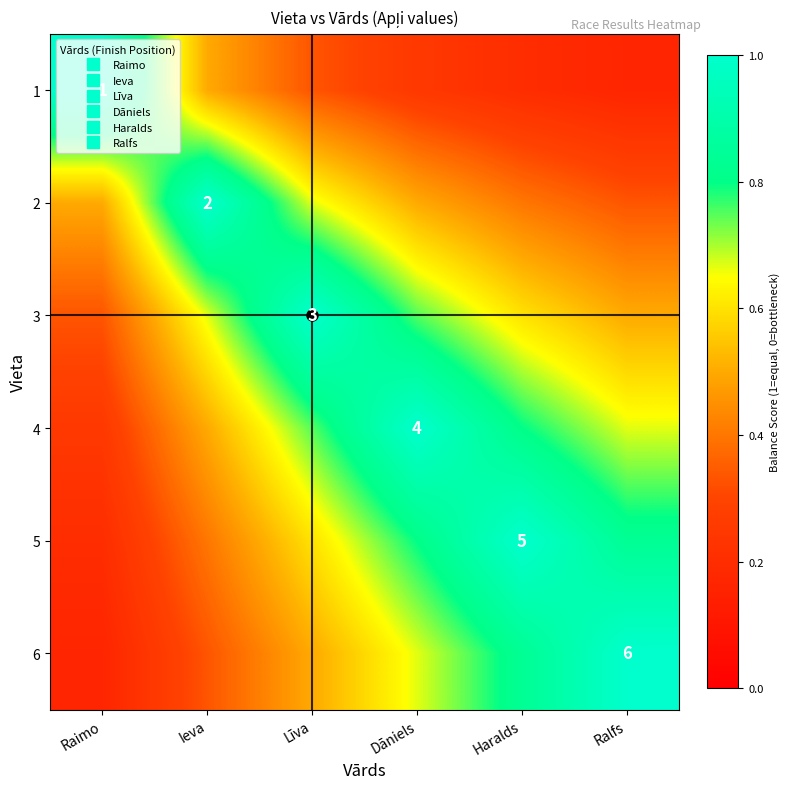

Which has a higher value, Haralds or Līva?

Līva